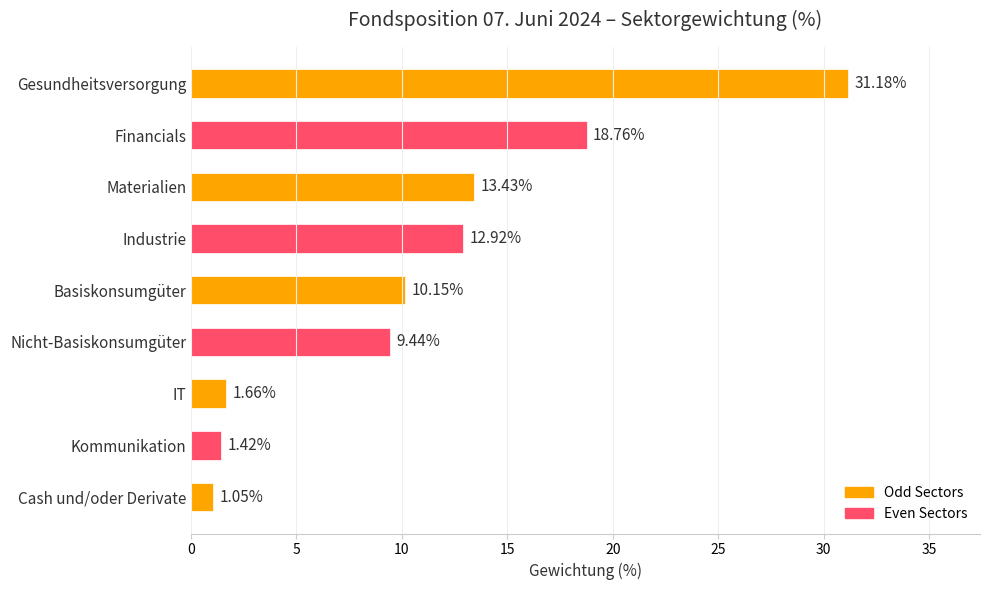

What is the change in value from Gesundheitsversorgung to Kommunikation?

-29.8